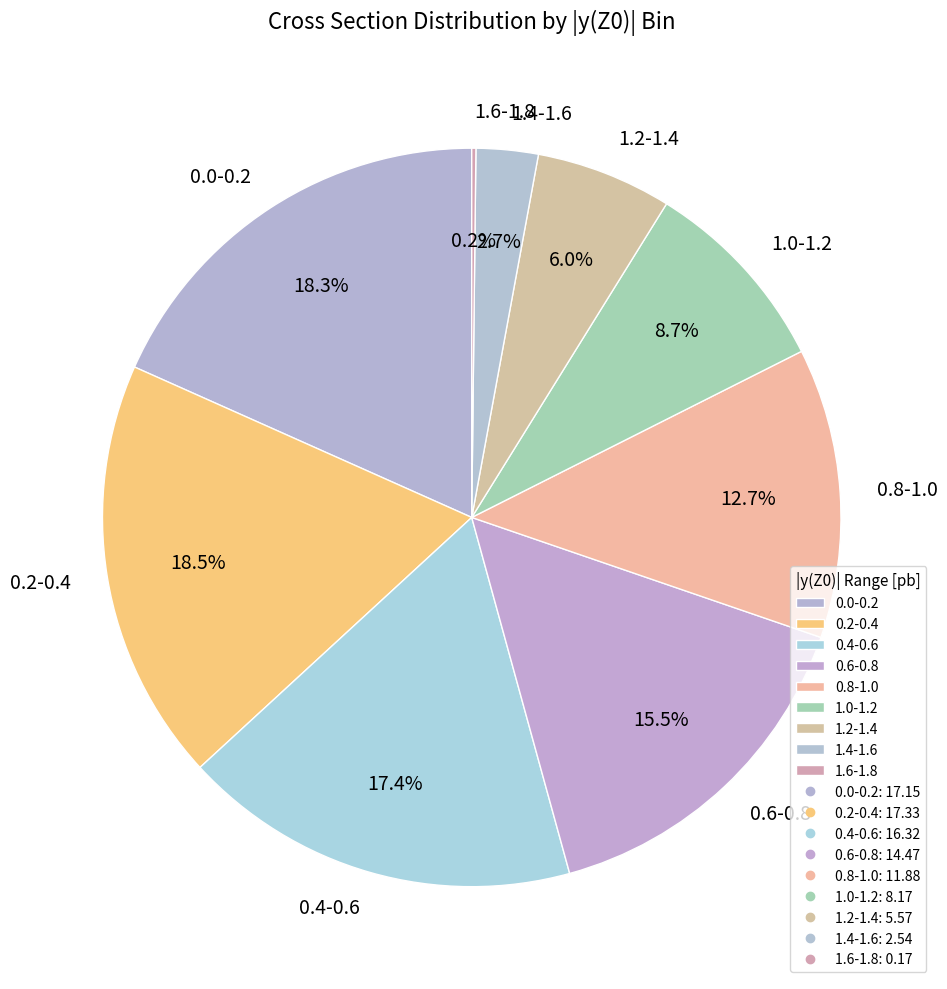

What is the ratio of the value at 1.0-1.2 to the value at 1.2-1.4?

1.5